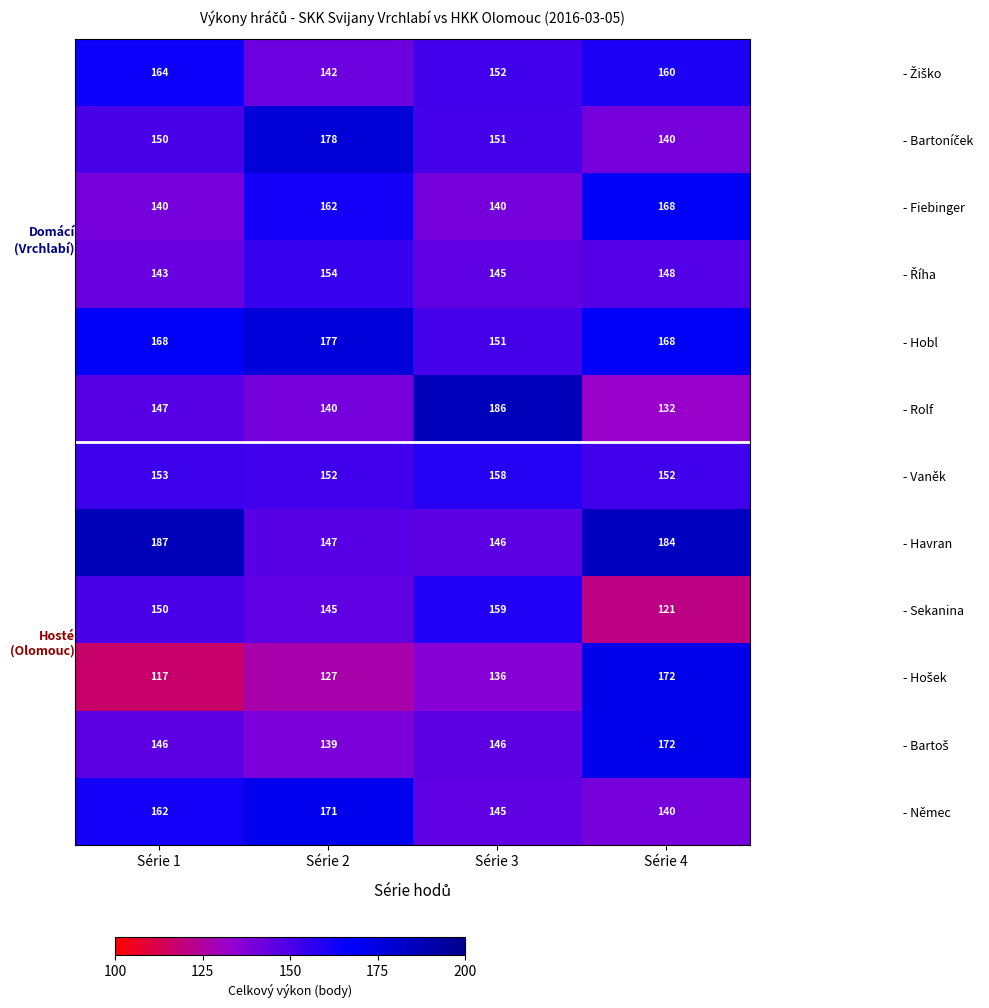

What is the smallest value displayed?

117